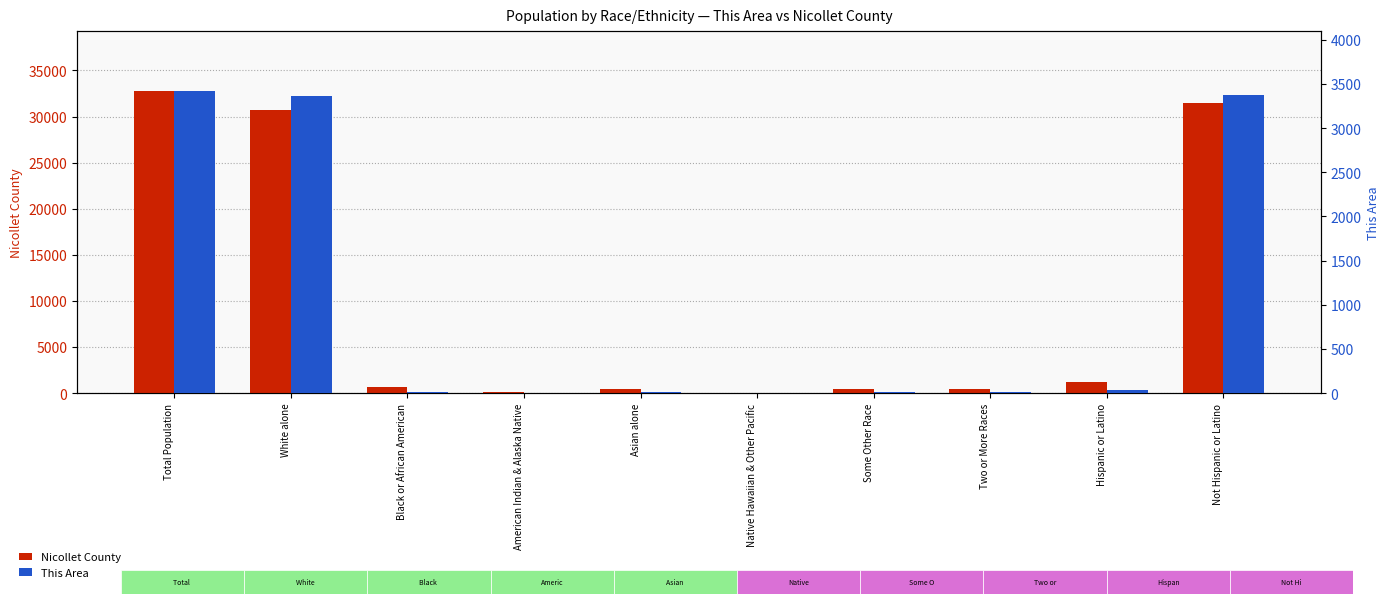

What is the total value across all series at Some Other Race?

410